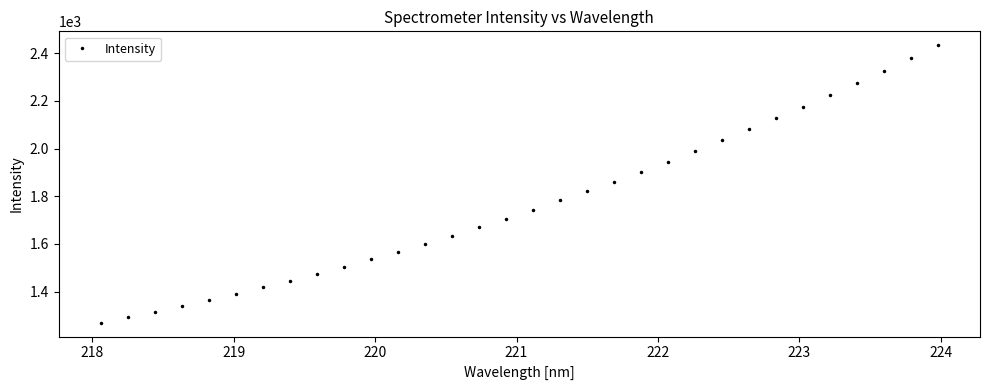

Does the chart have visible grid lines?

No